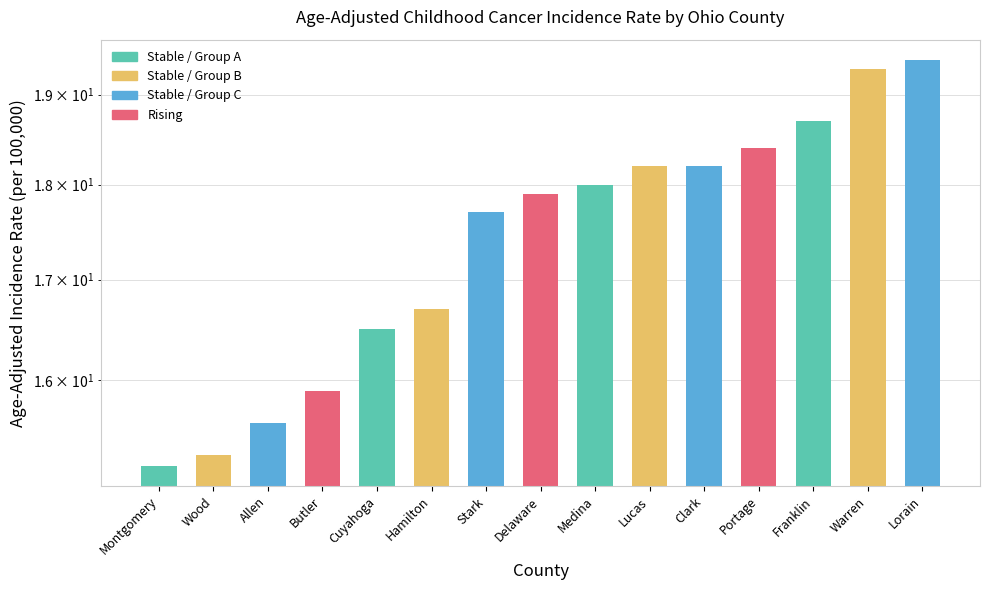

At which category does the chart reach its minimum across all series?

Montgomery